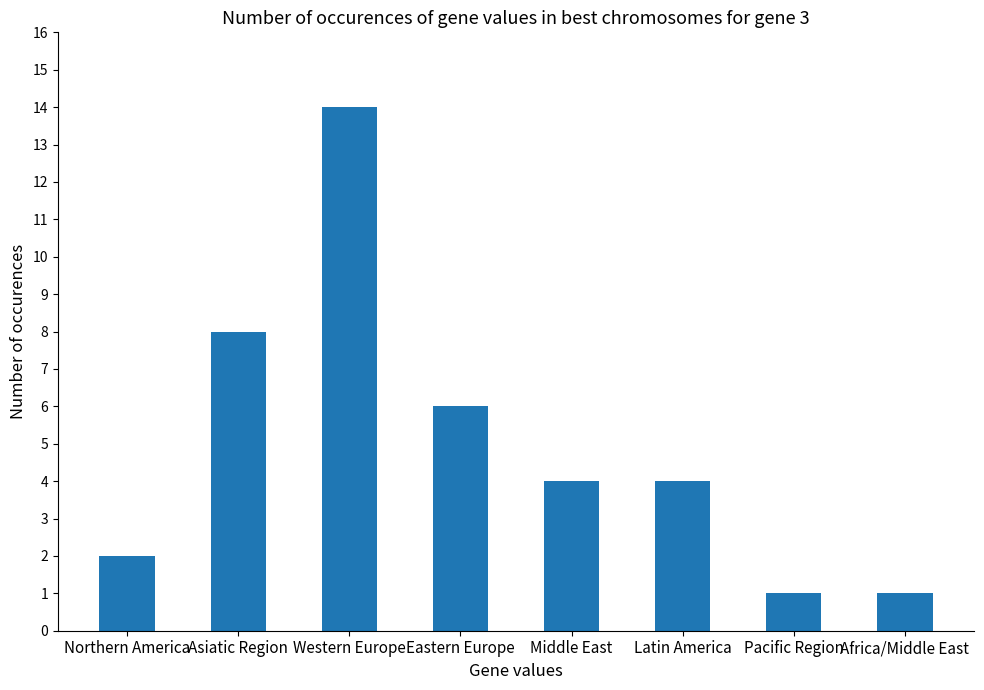

What is the difference between the values at Northern America and Asiatic Region?

6